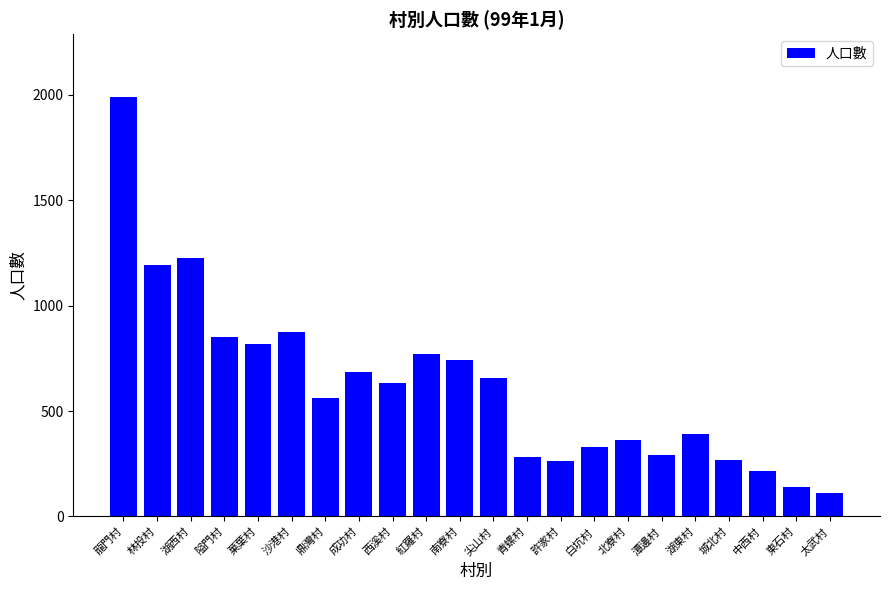

Which has a higher value, 尖山村 or 紅羅村?

紅羅村